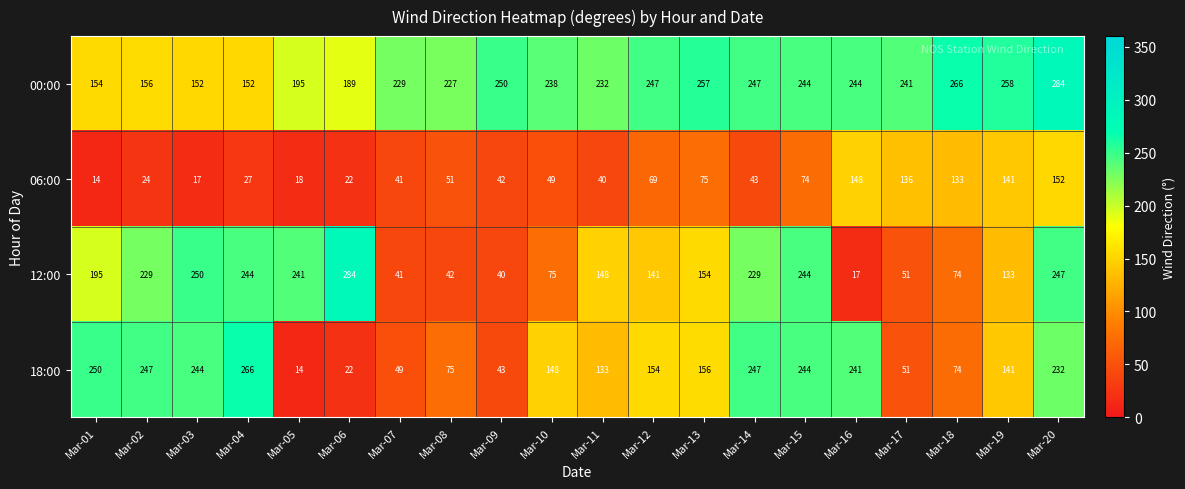

What is the difference between the second highest and second lowest values in the 12:00 series?

210